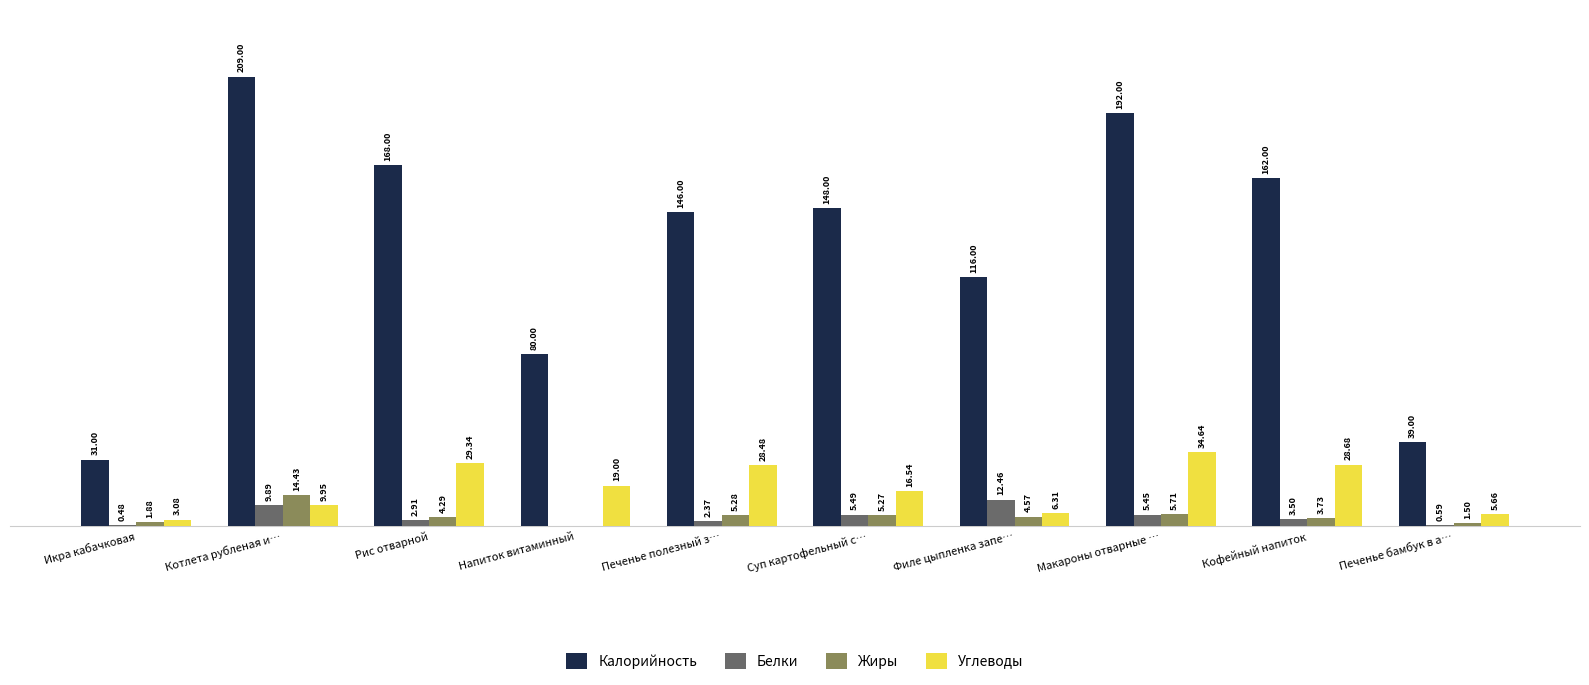

At which label does Белки reach its peak?

Филе цыпленка запе…